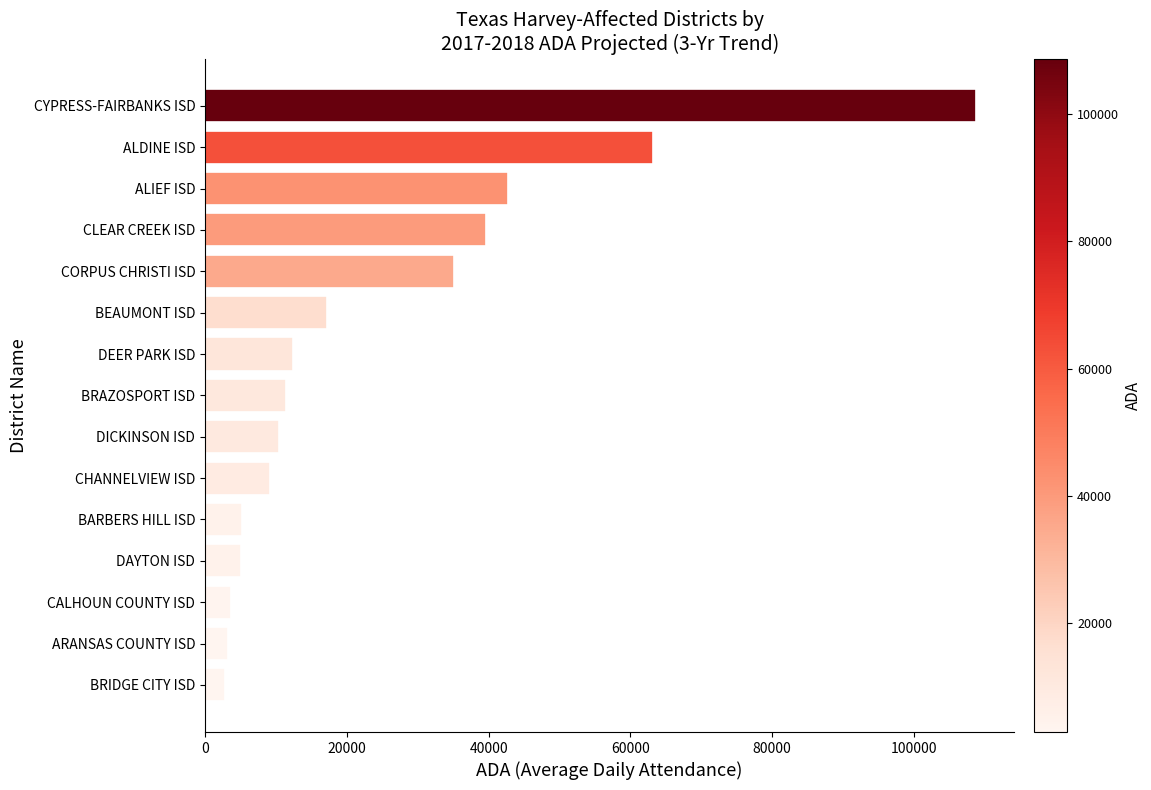

What is the change in value from CHANNELVIEW ISD to ALDINE ISD?

+54094.2